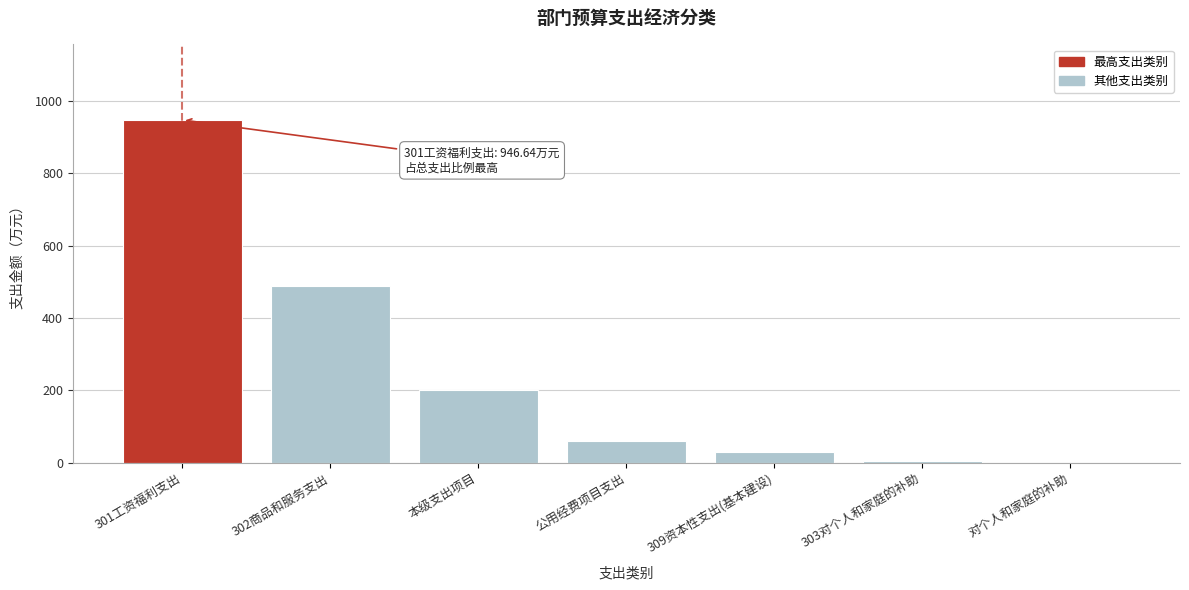

What is the sum of all values?

1731.3